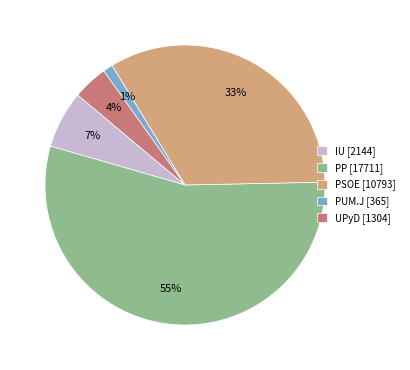

Which has a higher value, PUM.J [365] or UPyD [1304]?

UPyD [1304]